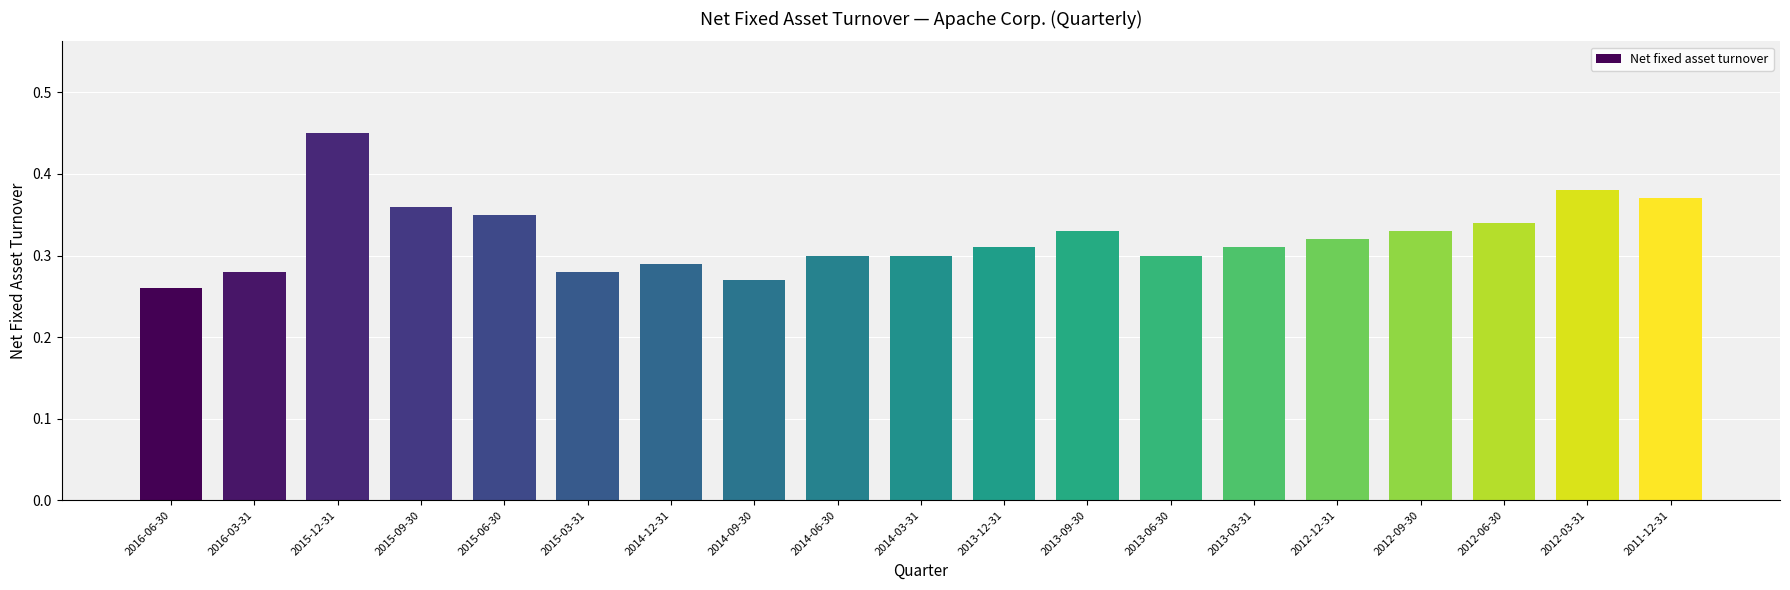

What is the sum of all values?

6.1